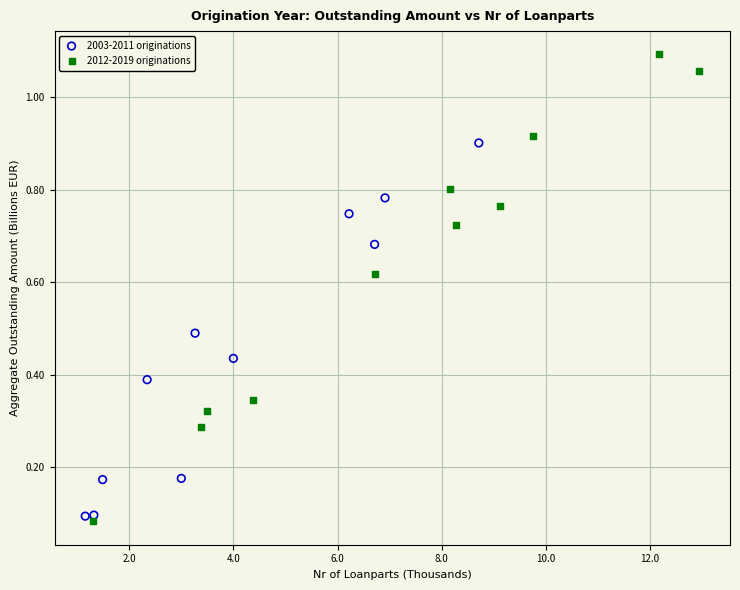

Which series contains the highest Y value?

2012-2019 originations